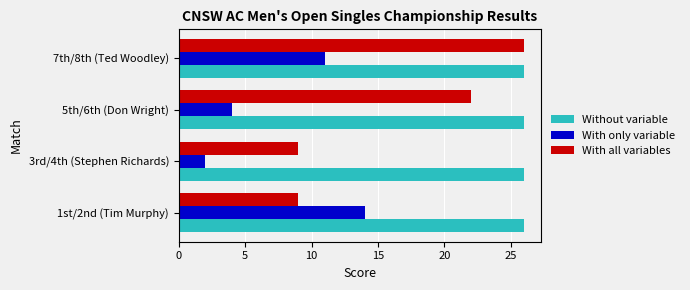

At how many categories does at least one series exceed 3?

4